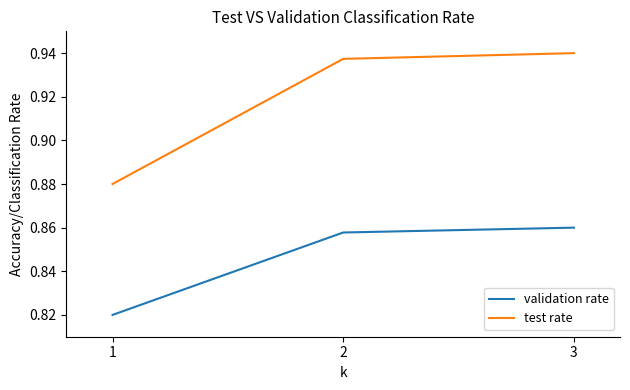

What is the sum of the test rate values at 1 and 3?

1.8